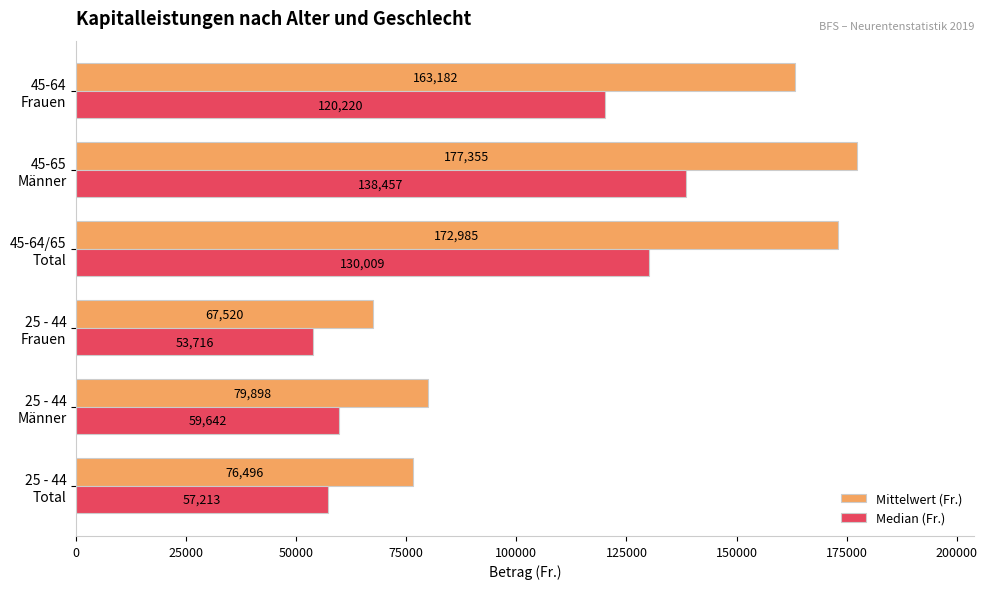

Which series has the widest spread of values?

Mittelwert (Fr.)